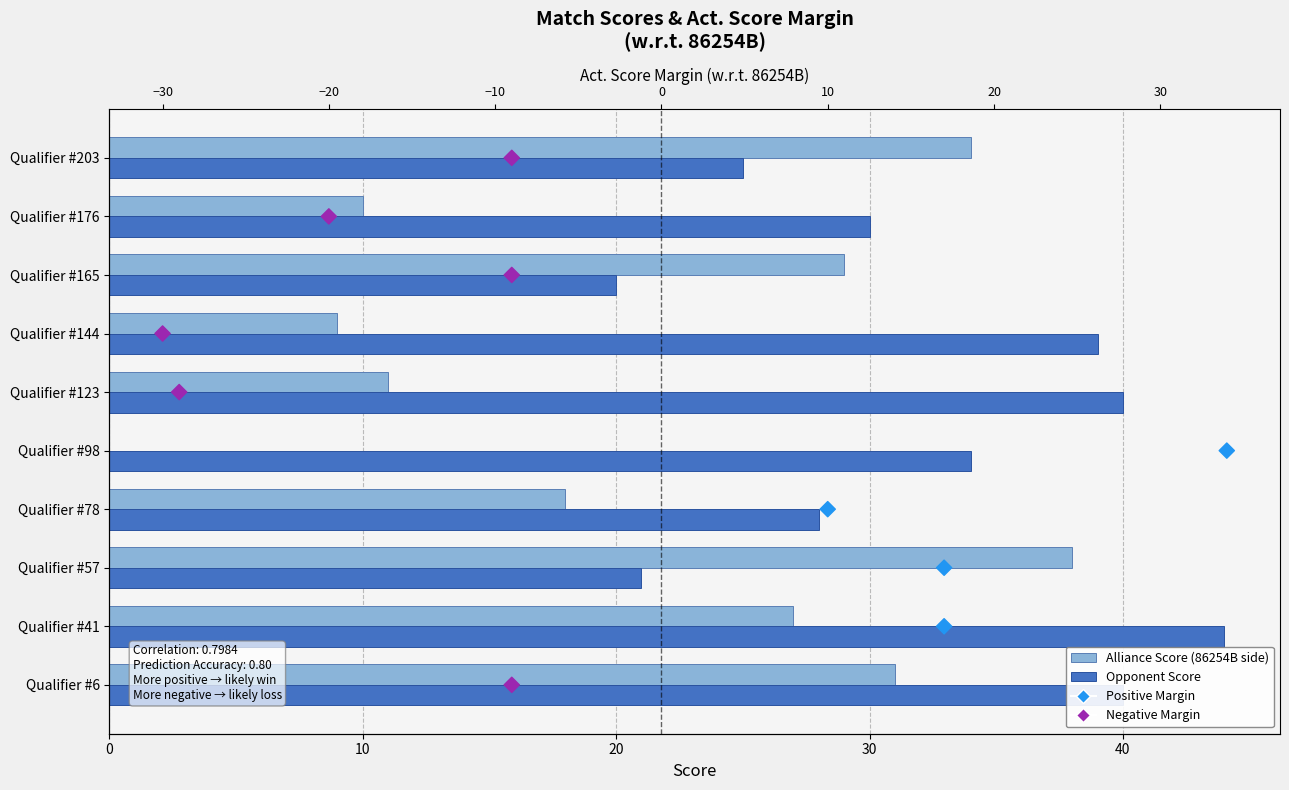

Which series has the largest Y range (max minus min)?

Alliance Score (86254B side)